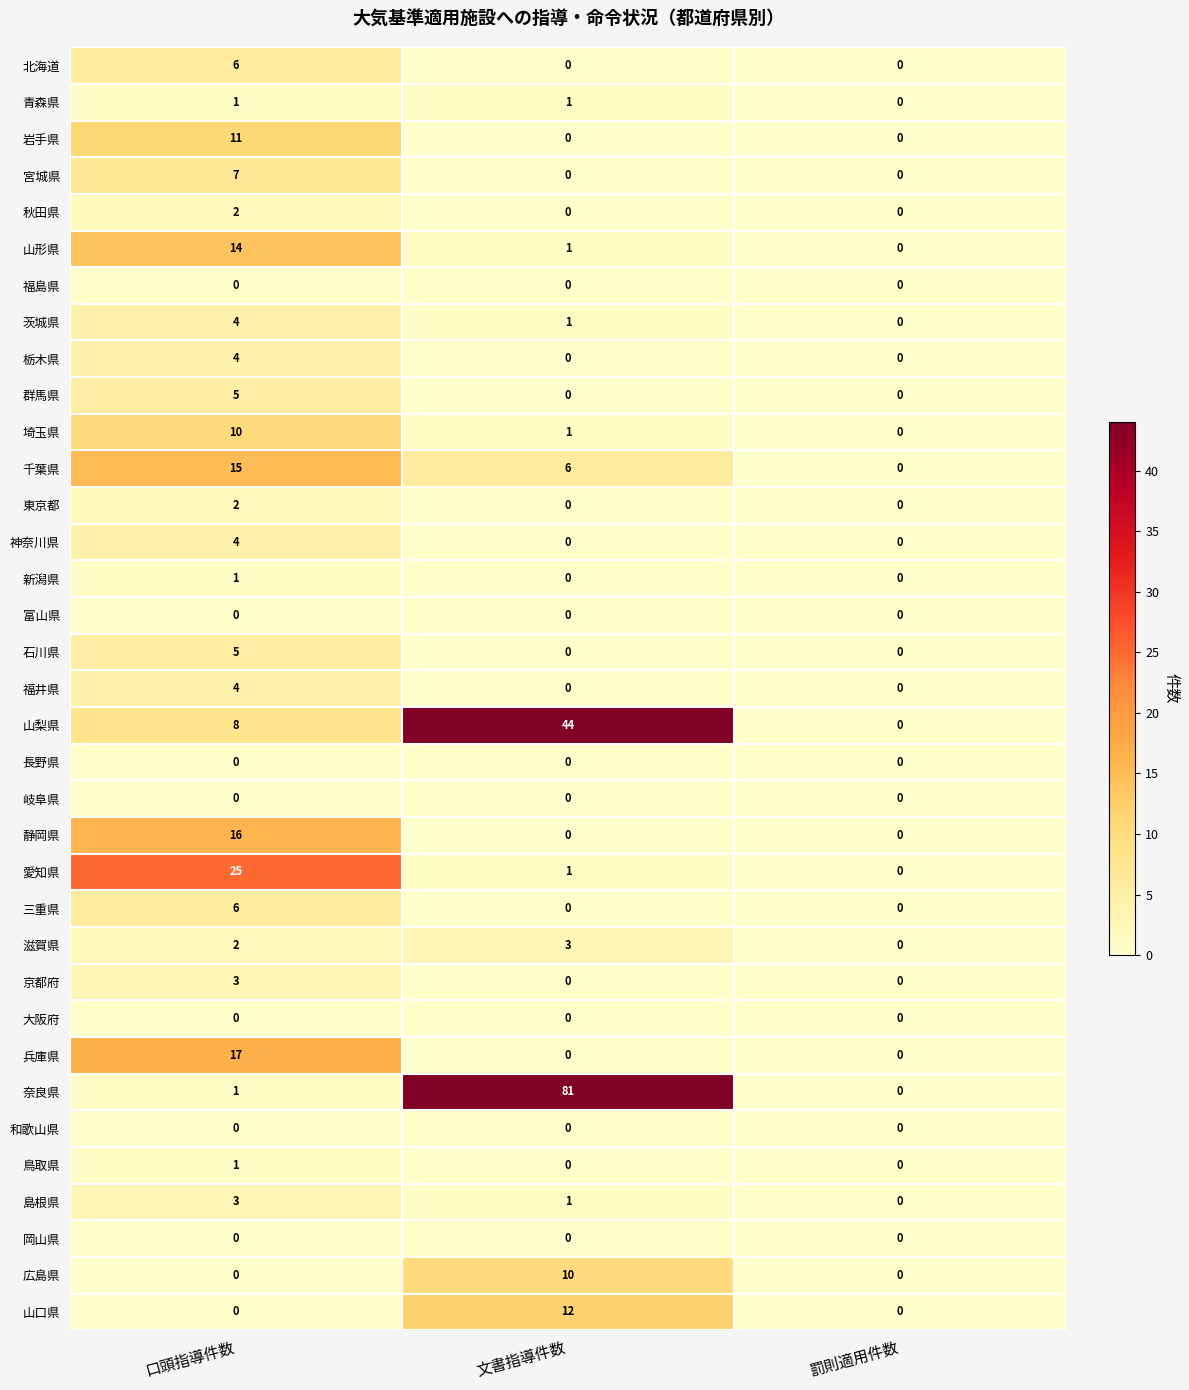

Which series changed the most between 文書指導件数 and 罰則適用件数?

奈良県